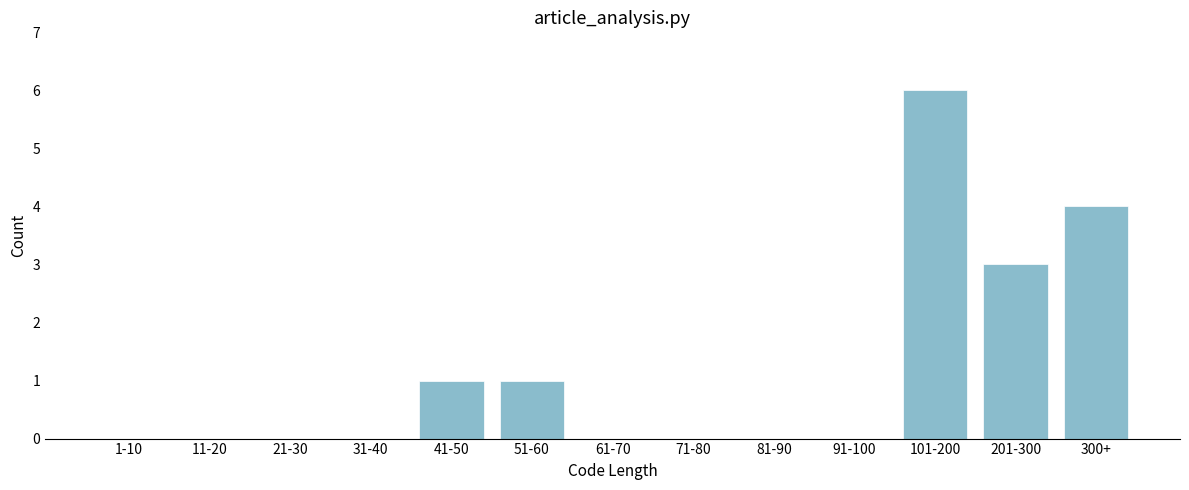

Reading left to right, transcribe all the data shown in this chart.

1-10=0	11-20=0	21-30=0	31-40=0	41-50=1	51-60=1	61-70=0	71-80=0	81-90=0	91-100=0	101-200=6	201-300=3	300+=4